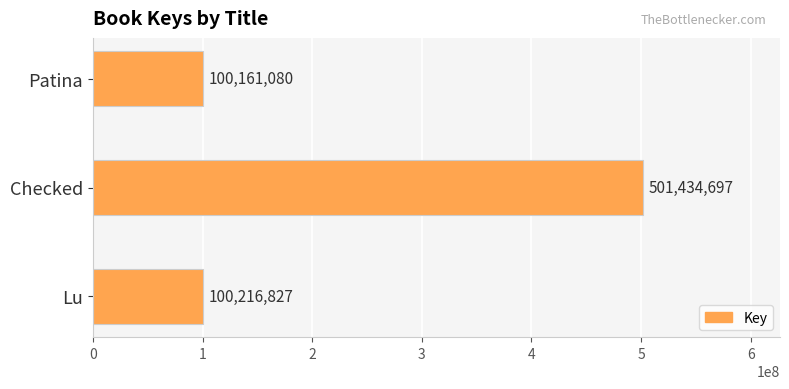

Reading bottom to top, list all the values displayed in this chart.

100216827	501434697	100161080